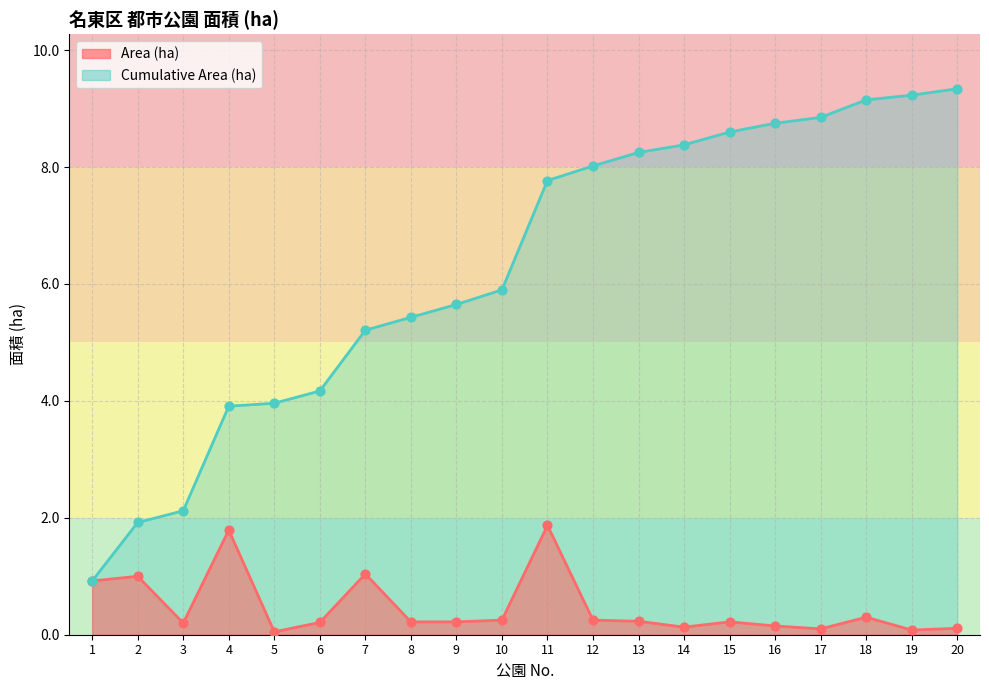

Which series has the widest spread of Y values?

Cumulative Area (ha)